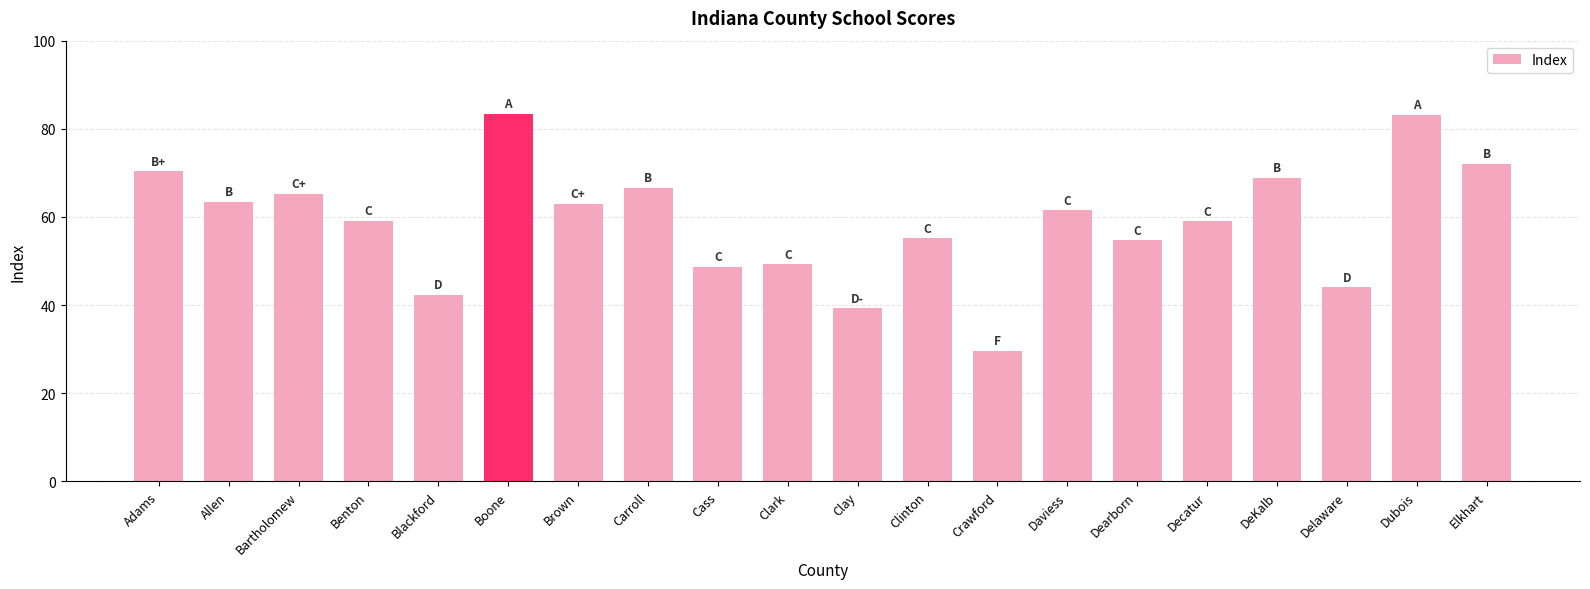

Is it true that the value at Clay is 39.2?

True